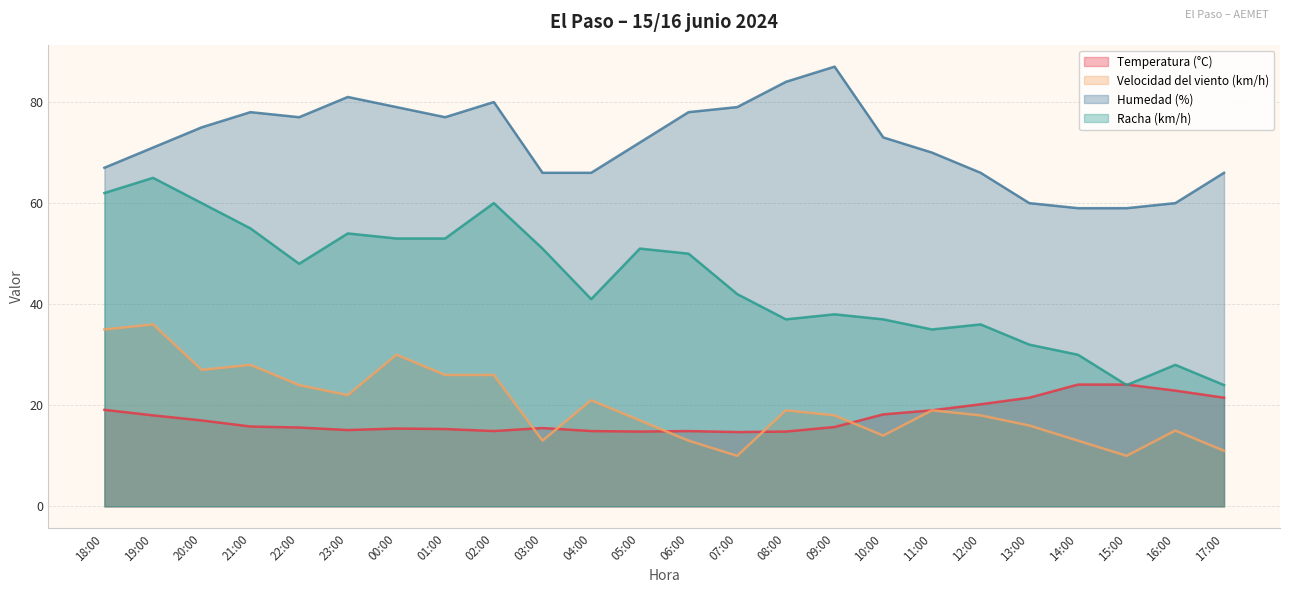

How many categories are shown in the chart?

24